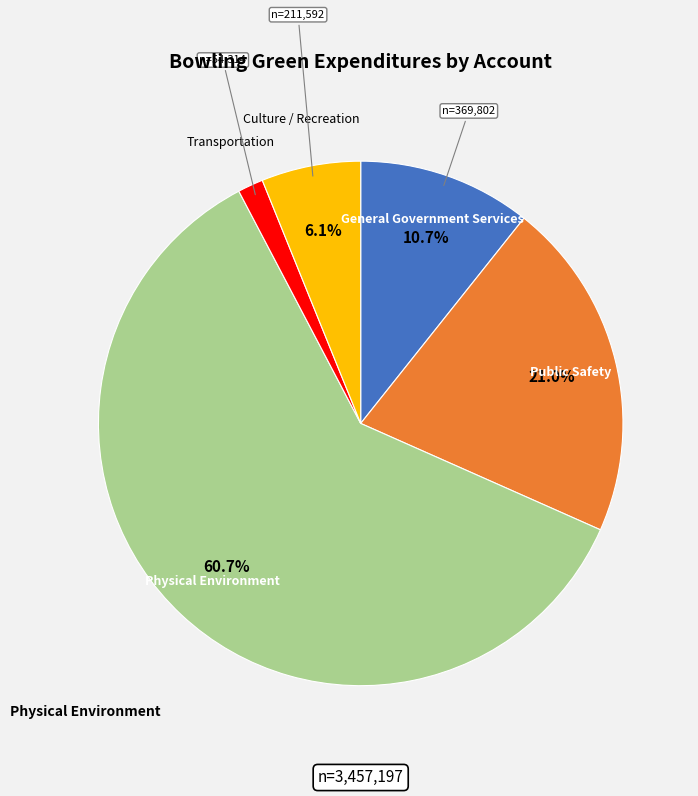

Is there a majority slice in this chart?

Yes